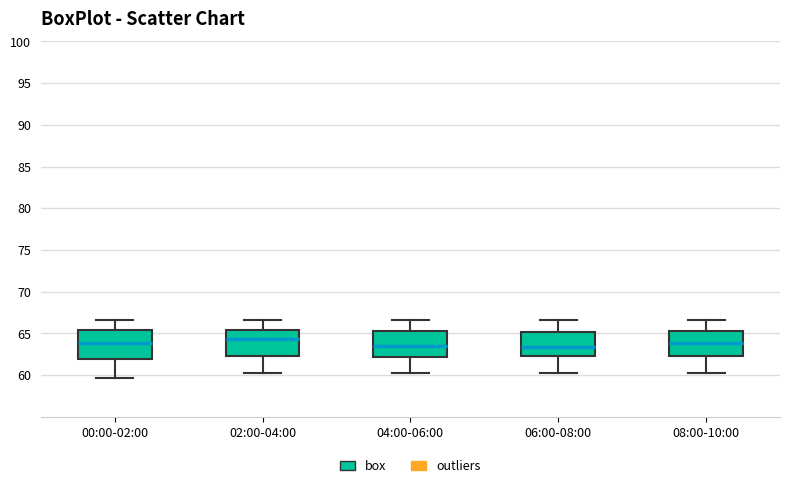

Reading left to right, read every box against the y-axis: the position of its median line, the range the box covers, and the ends of its whiskers. The values are not printed on the chart, so give them approximately, as read against the axis.

00:00-02:00: median 64.0, box 62.0 to 65.5, whiskers 59.5 to 66.5
02:00-04:00: median 64.5, box 62.0 to 65.5, whiskers 60.0 to 66.5
04:00-06:00: median 63.5, box 62.0 to 65.5, whiskers 60.0 to 66.5
06:00-08:00: median 63.5, box 62.0 to 65.0, whiskers 60.0 to 66.5
08:00-10:00: median 64.0, box 62.0 to 65.5, whiskers 60.0 to 66.5